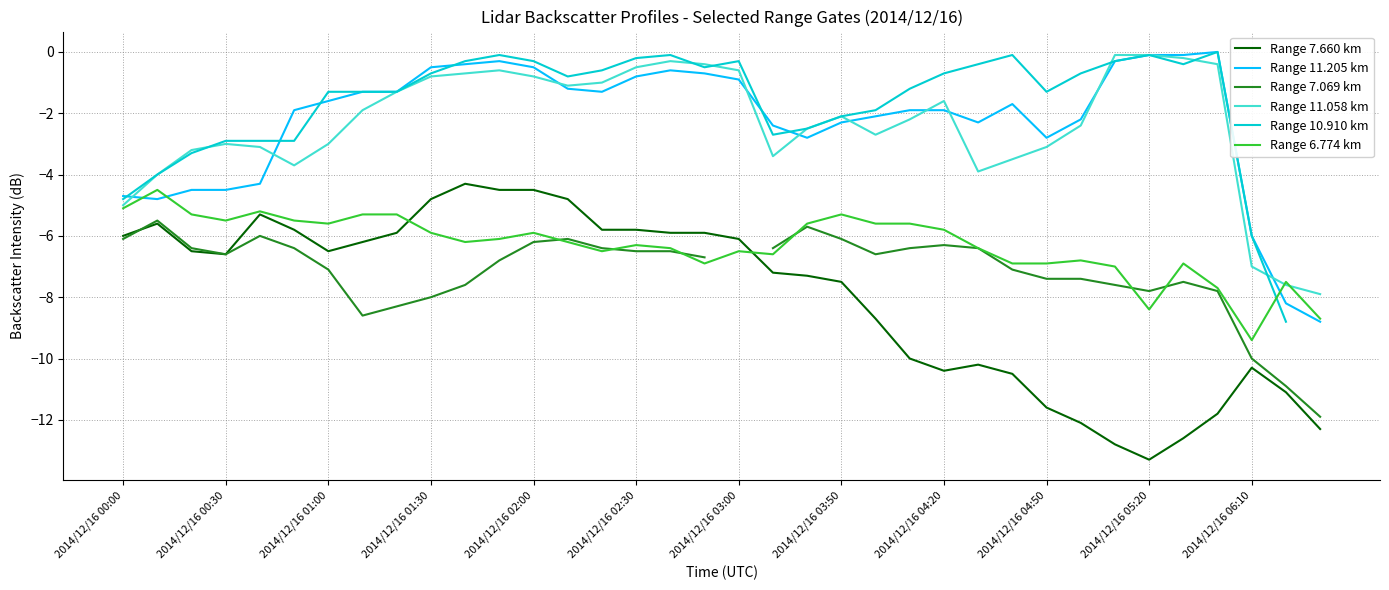

True or false: Range 11.205 km and Range 7.660 km cross at least once.

False